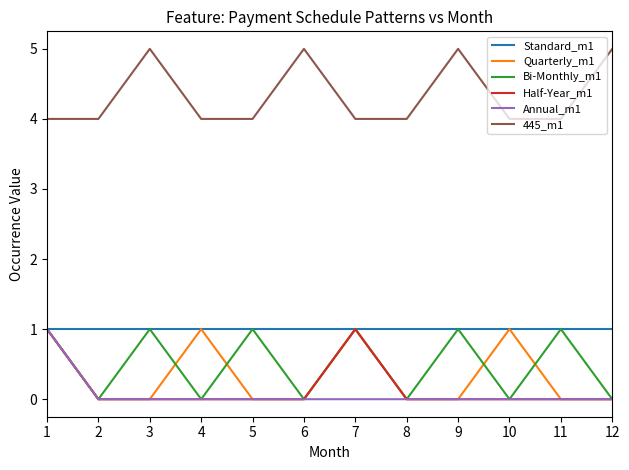

The value of 445_m1 at 10 is 4. True or false?

True